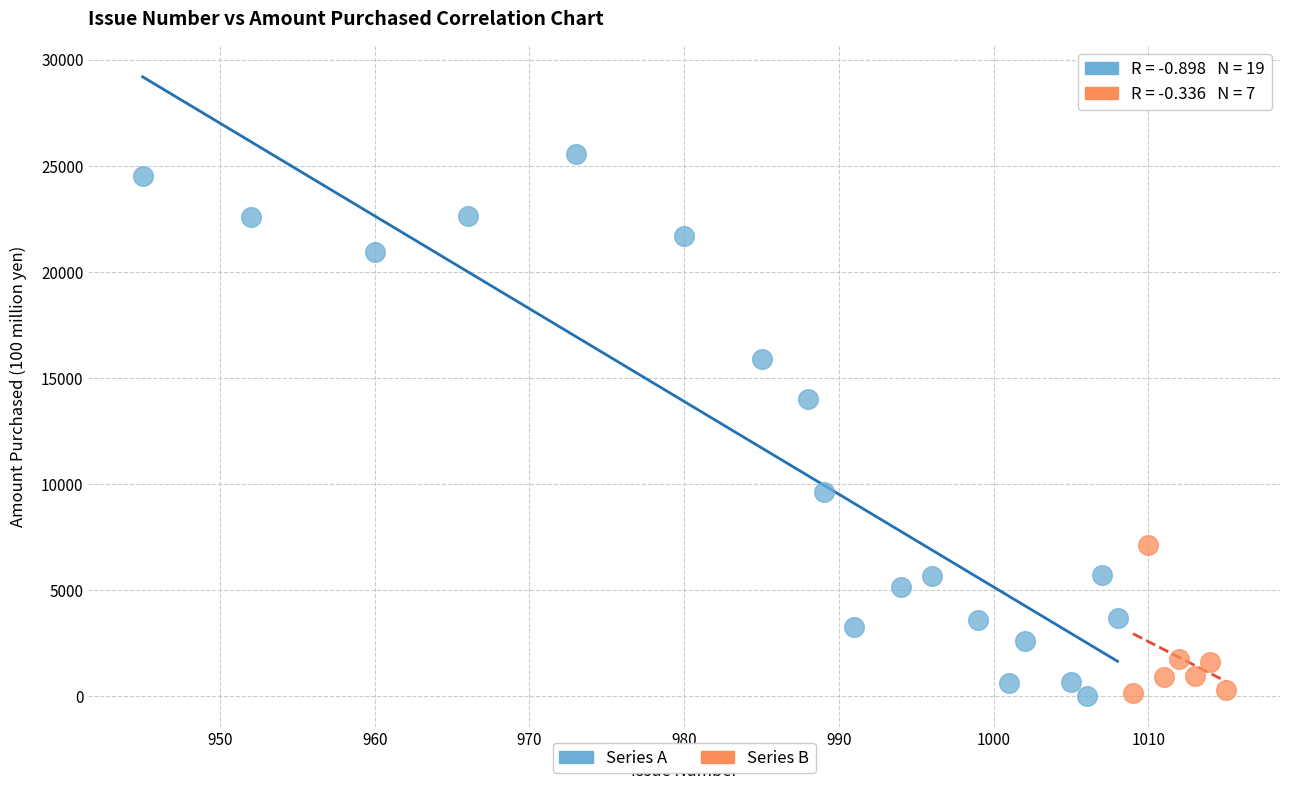

Which series has the largest Y range (max minus min)?

Series A